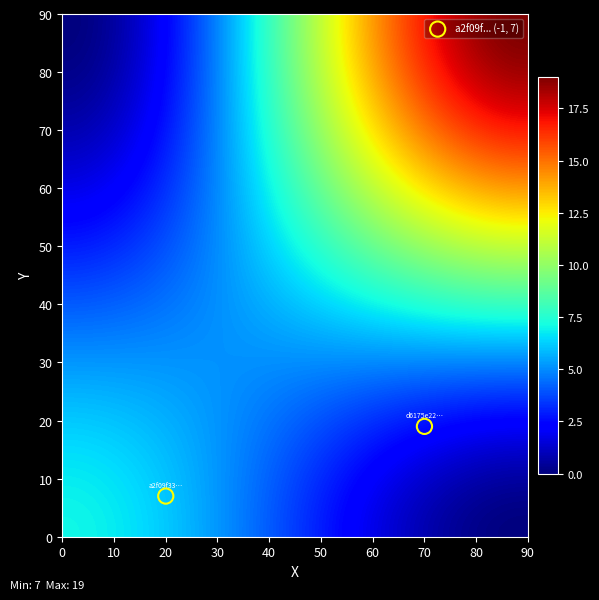

What is the range of Y values (max minus min)?

12